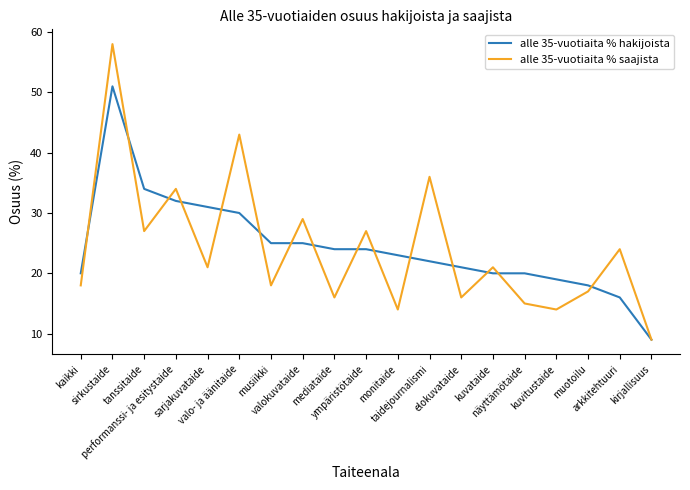

Which category has the lowest value across all series?

kirjallisuus